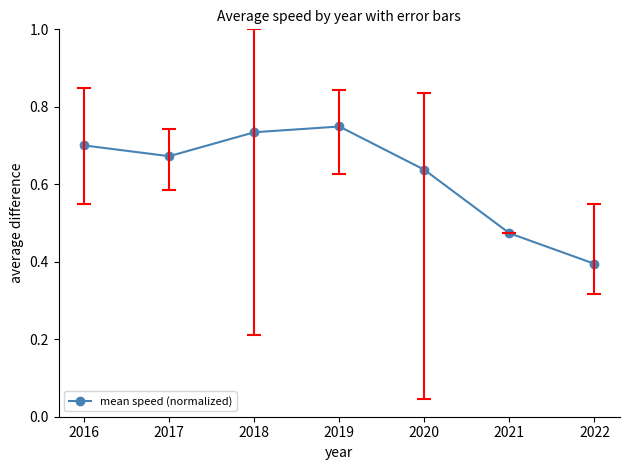

Rank the categories by value from lowest to highest.

2022, 2021, 2020, 2017, 2016, 2018, 2019